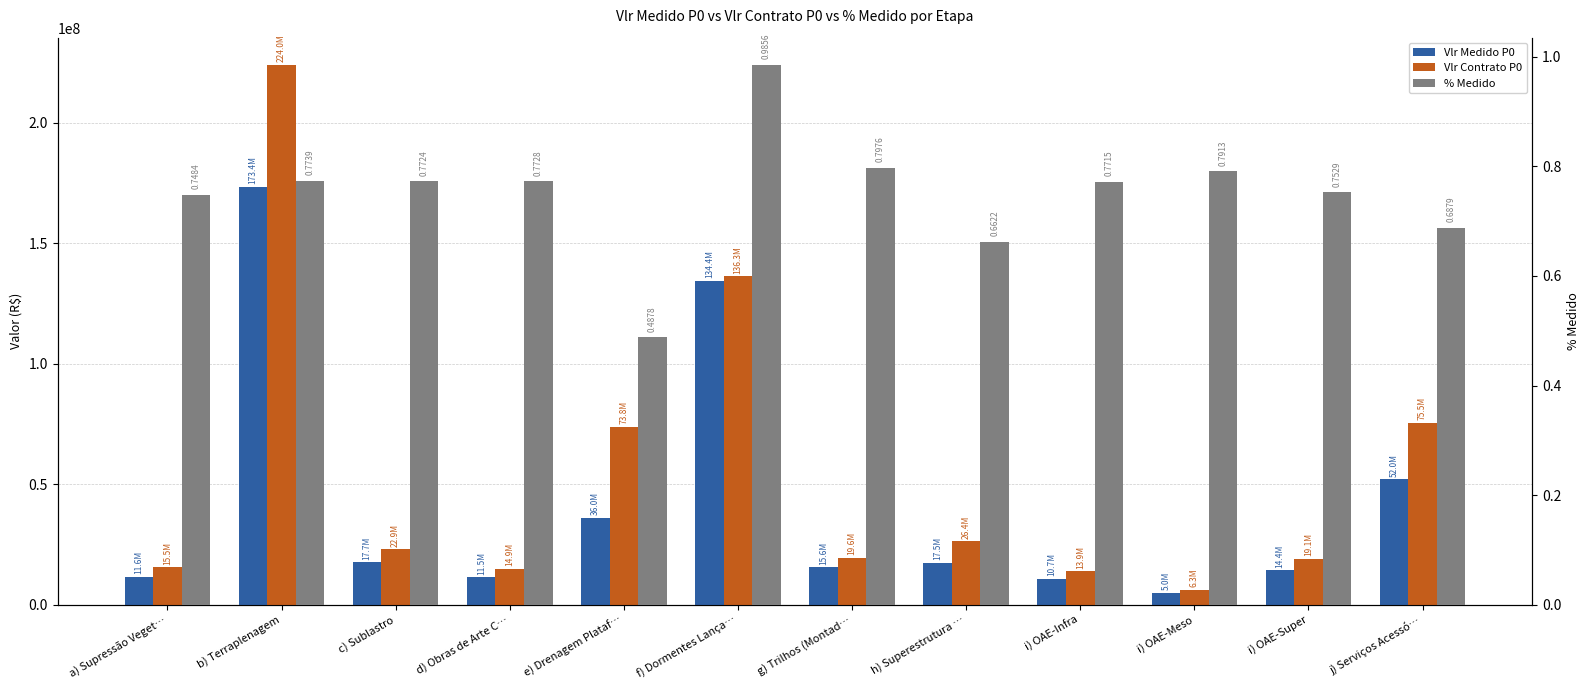

Which series has the largest total across all categories?

Vlr Contrato P0